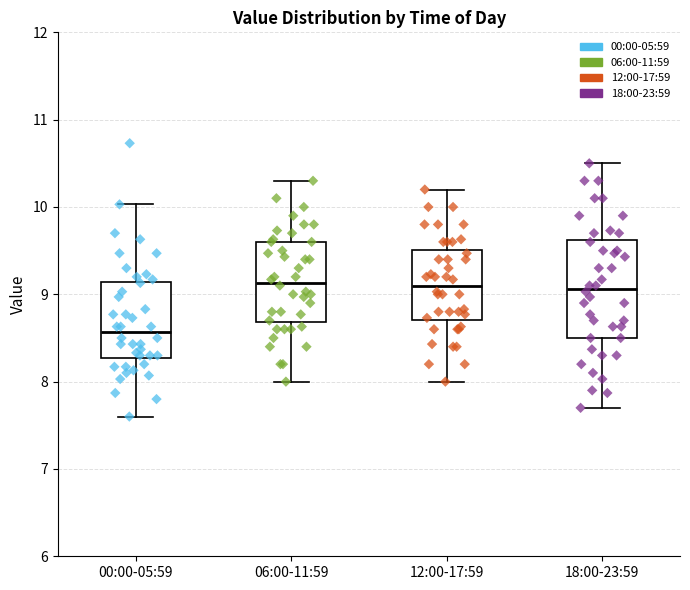

Which box is the tallest, from its lower edge to its upper edge?

18:00-23:59